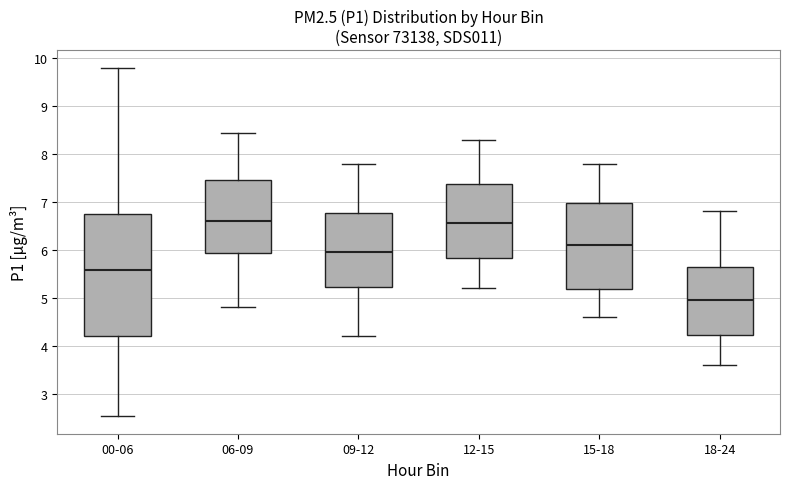

Comparing the boxes themselves (not the whiskers), which one is the tallest?

00-06